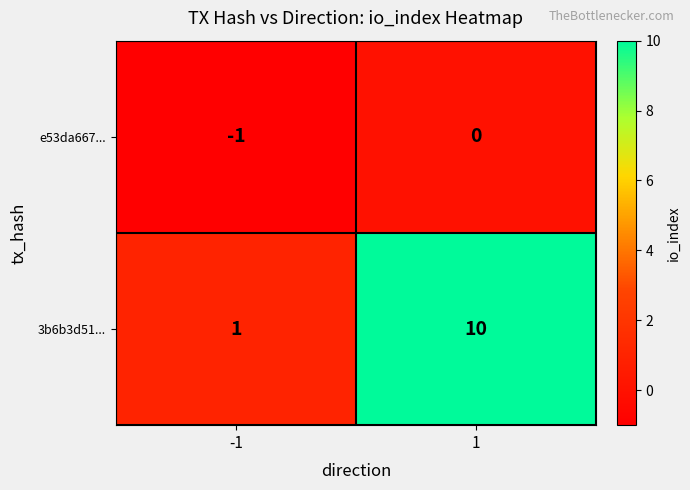

Reading right to left, extract all data points from this chart.

e53da667...: 1=0	-1=-1
3b6b3d51...: 1=10	-1=1